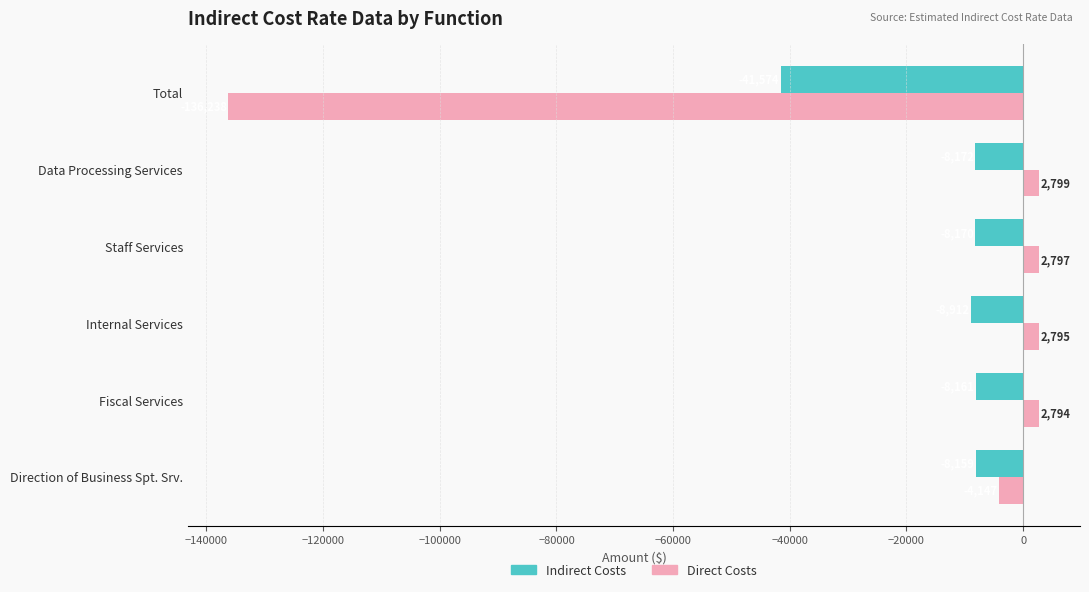

Which series has the largest range (max minus min)?

Direct Costs